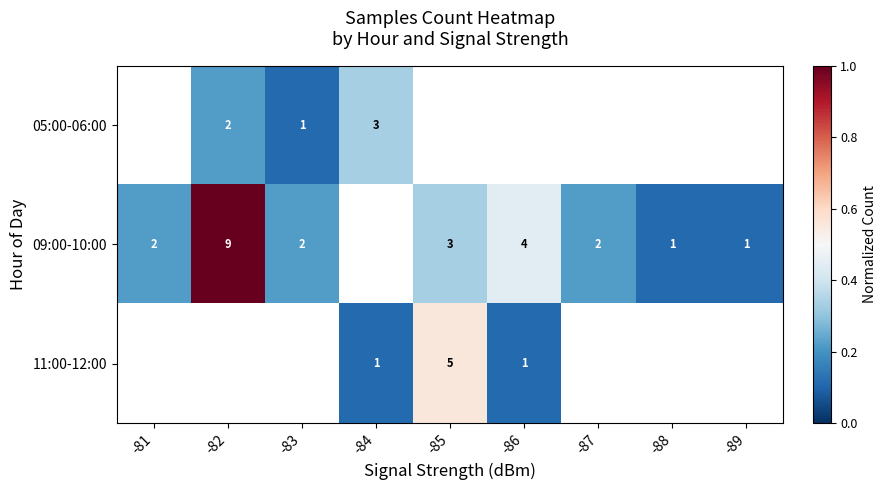

How many positive values does the 11:00-12:00 series have?

3